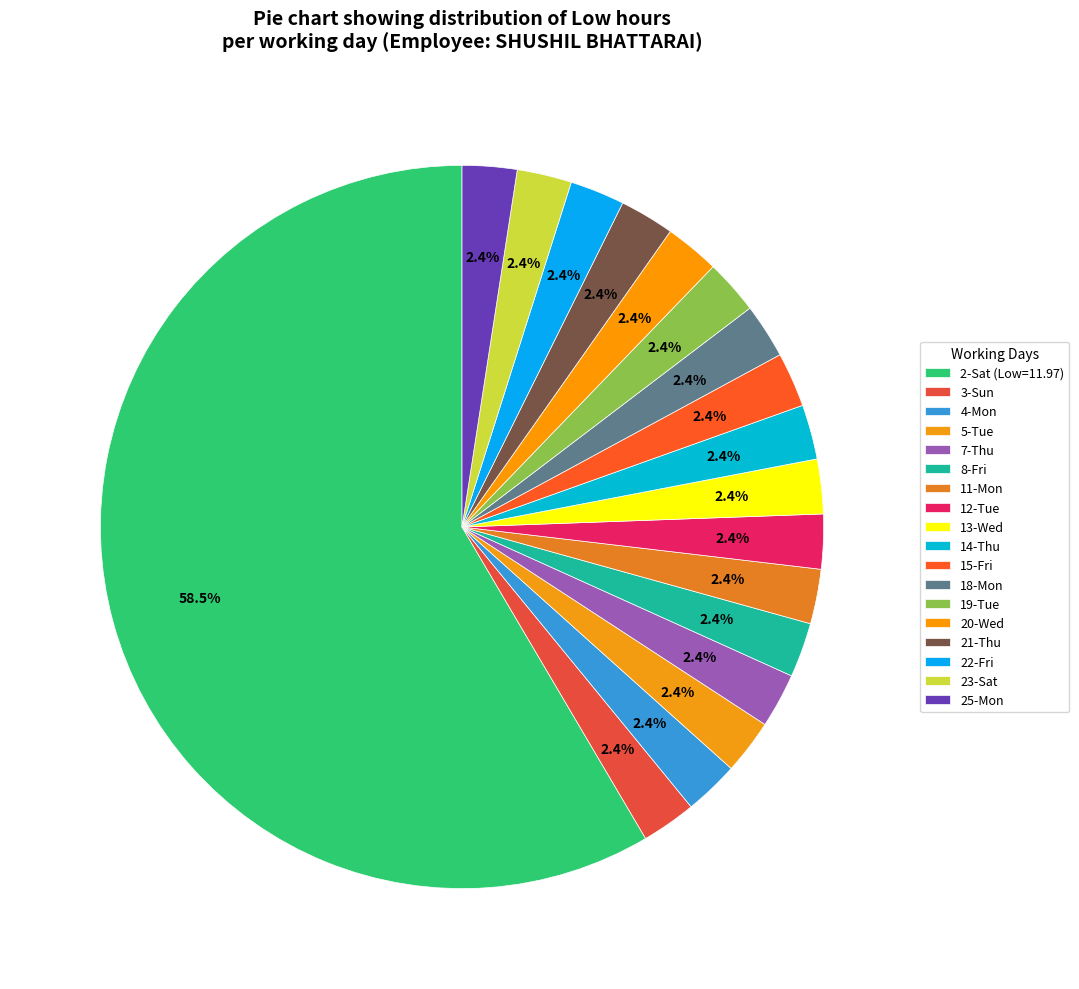

How many segments does this pie chart have?

18